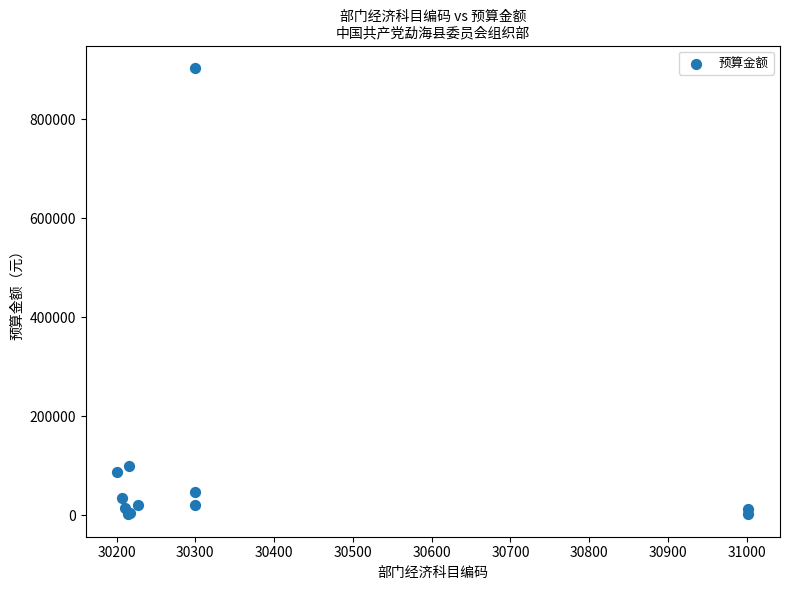

What Y value in the scatter plot is closest to 453058?

100000